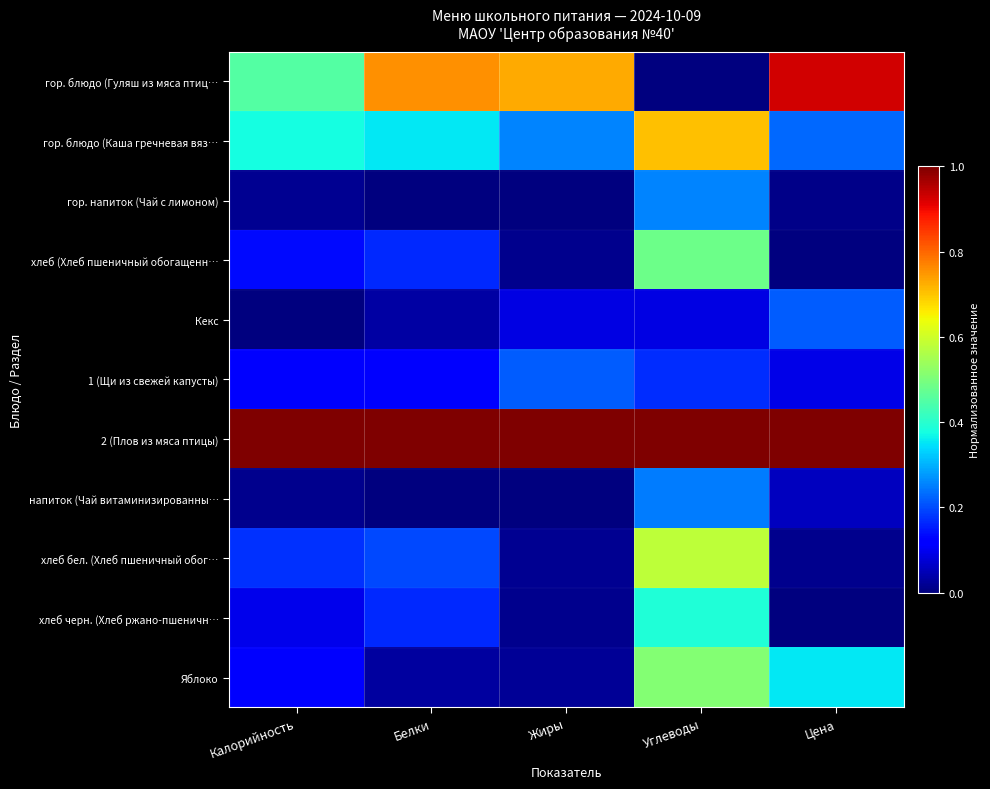

Reading left to right, extract all data points from this chart.

гор. блюдо (Гуляш из мяса птиц…: Калорийность=0.4	Белки=0.8	Жиры=0.7	Углеводы=0.0	Цена=0.9
гор. блюдо (Каша гречневая вяз…: Калорийность=0.4	Белки=0.4	Жиры=0.3	Углеводы=0.7	Цена=0.2
гор. напиток (Чай с лимоном): Калорийность=0.0	Белки=0.0	Жиры=0.0	Углеводы=0.3	Цена=0.0
хлеб (Хлеб пшеничный обогащенн…: Калорийность=0.1	Белки=0.2	Жиры=0.0	Углеводы=0.5	Цена=0.0
Кекс: Калорийность=0.0	Белки=0.0	Жиры=0.1	Углеводы=0.1	Цена=0.2
1 (Щи из свежей капусты): Калорийность=0.1	Белки=0.1	Жиры=0.2	Углеводы=0.2	Цена=0.1
2 (Плов из мяса птицы): Калорийность=1.0	Белки=1.0	Жиры=1.0	Углеводы=1.0	Цена=1.0
напиток (Чай витаминизированны…: Калорийность=0.0	Белки=0.0	Жиры=0.0	Углеводы=0.2	Цена=0.1
хлеб бел. (Хлеб пшеничный обог…: Калорийность=0.2	Белки=0.2	Жиры=0.0	Углеводы=0.6	Цена=0.0
хлеб черн. (Хлеб ржано-пшеничн…: Калорийность=0.1	Белки=0.2	Жиры=0.0	Углеводы=0.4	Цена=0.0
Яблоко: Калорийность=0.1	Белки=0.0	Жиры=0.0	Углеводы=0.5	Цена=0.4